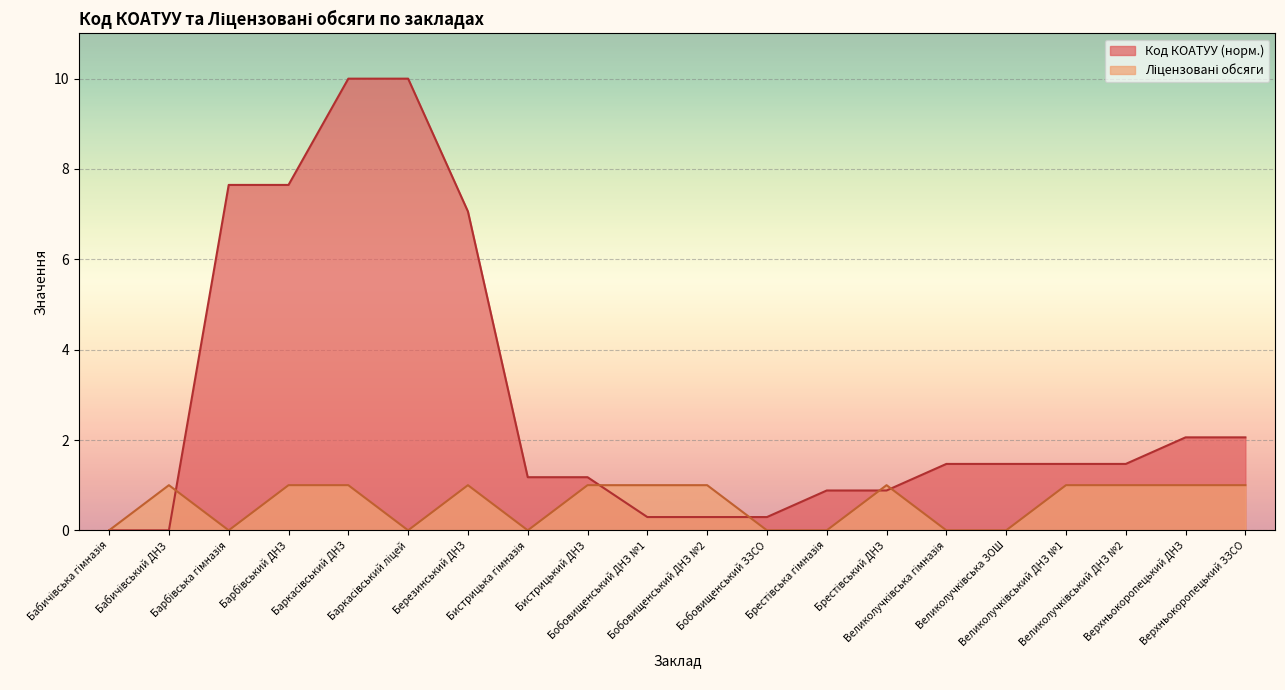

Between Бабичівська гімназія and Великолучківський ДНЗ №2, which is larger?

Великолучківський ДНЗ №2